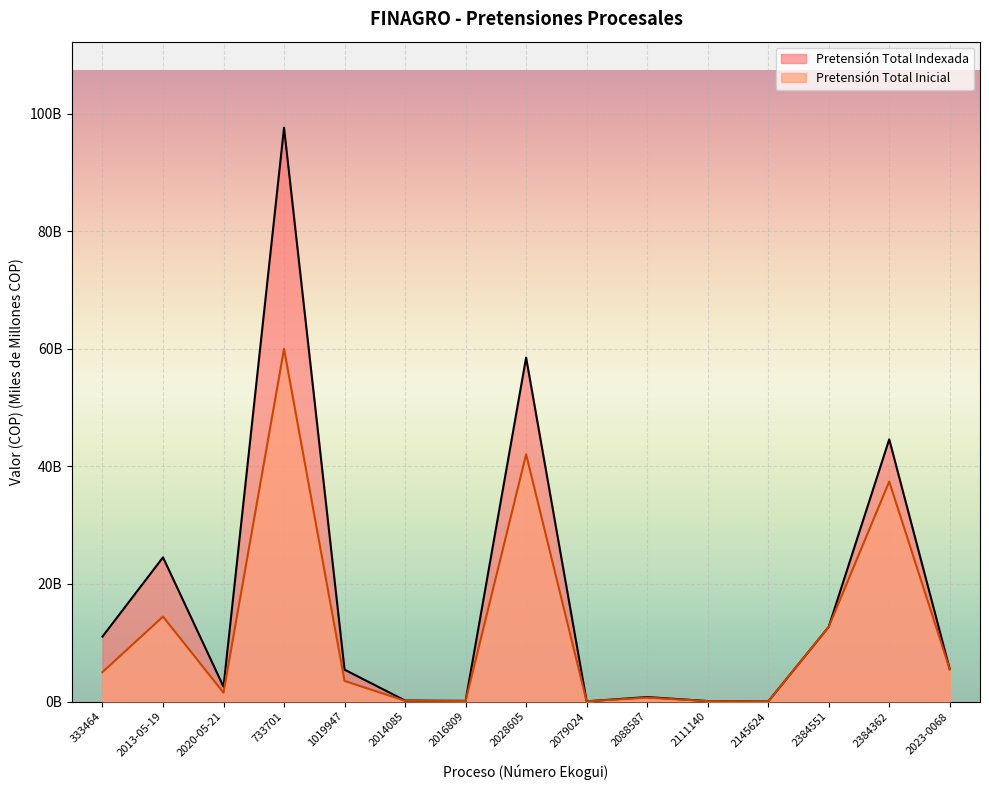

Is the value of Pretensión Total Inicial at 2016809 greater than the value of Pretensión Total Indexada at 2028605?

No